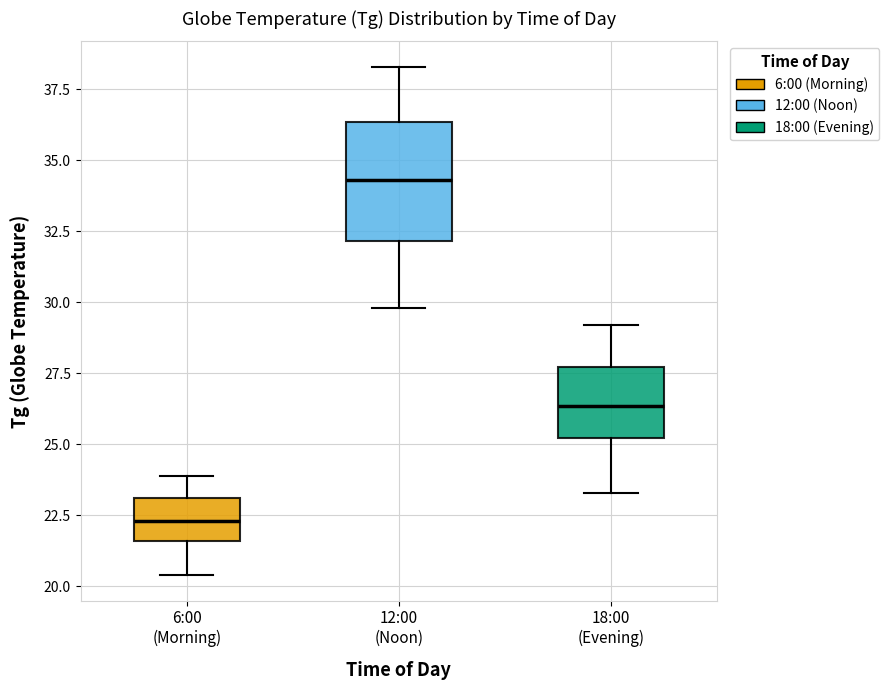

Reading left to right, transcribe this box plot: for each box, give where its median line is, the range the box spans, and where its two whiskers end, as read against the y-axis. The values are not printed on the chart, so give them approximately, as read against the axis.

6:00 (Morning): median 22.5, box 21.5 to 23.0, whiskers 20.5 to 24.0
12:00 (Noon): median 34.5, box 32.0 to 36.5, whiskers 30.0 to 38.5
18:00 (Evening): median 26.5, box 25.0 to 27.5, whiskers 23.5 to 29.0